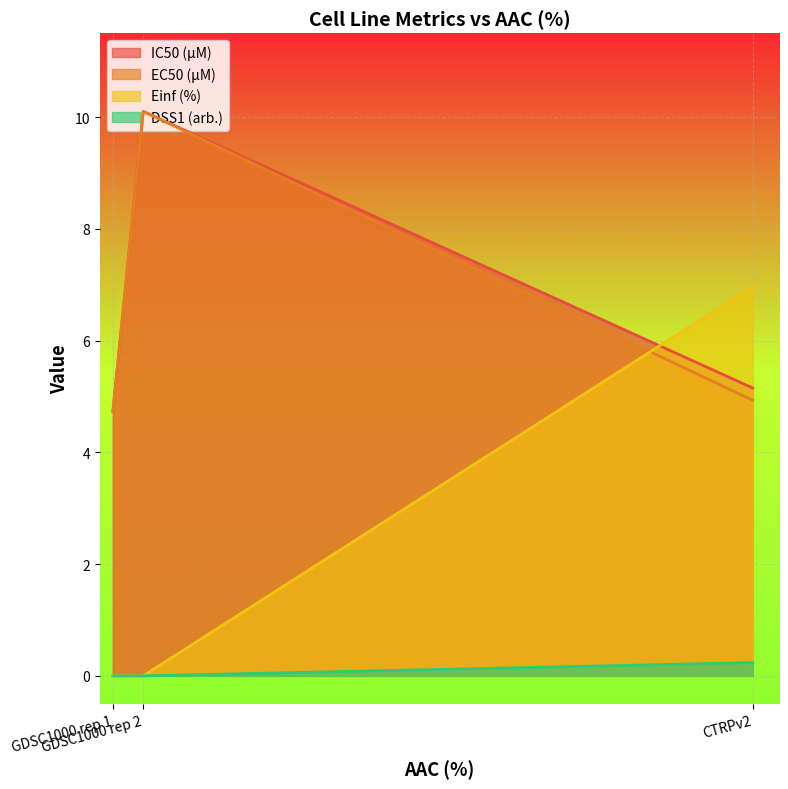

What is the maximum value shown in the chart?

10.1